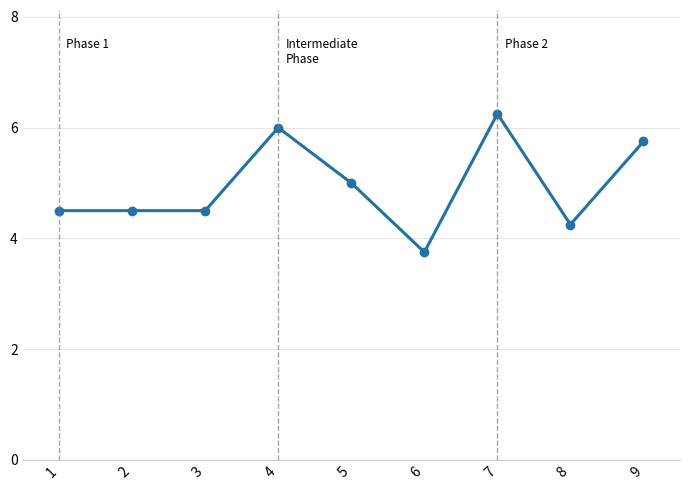

What is the difference between the maximum and minimum values?

2.5